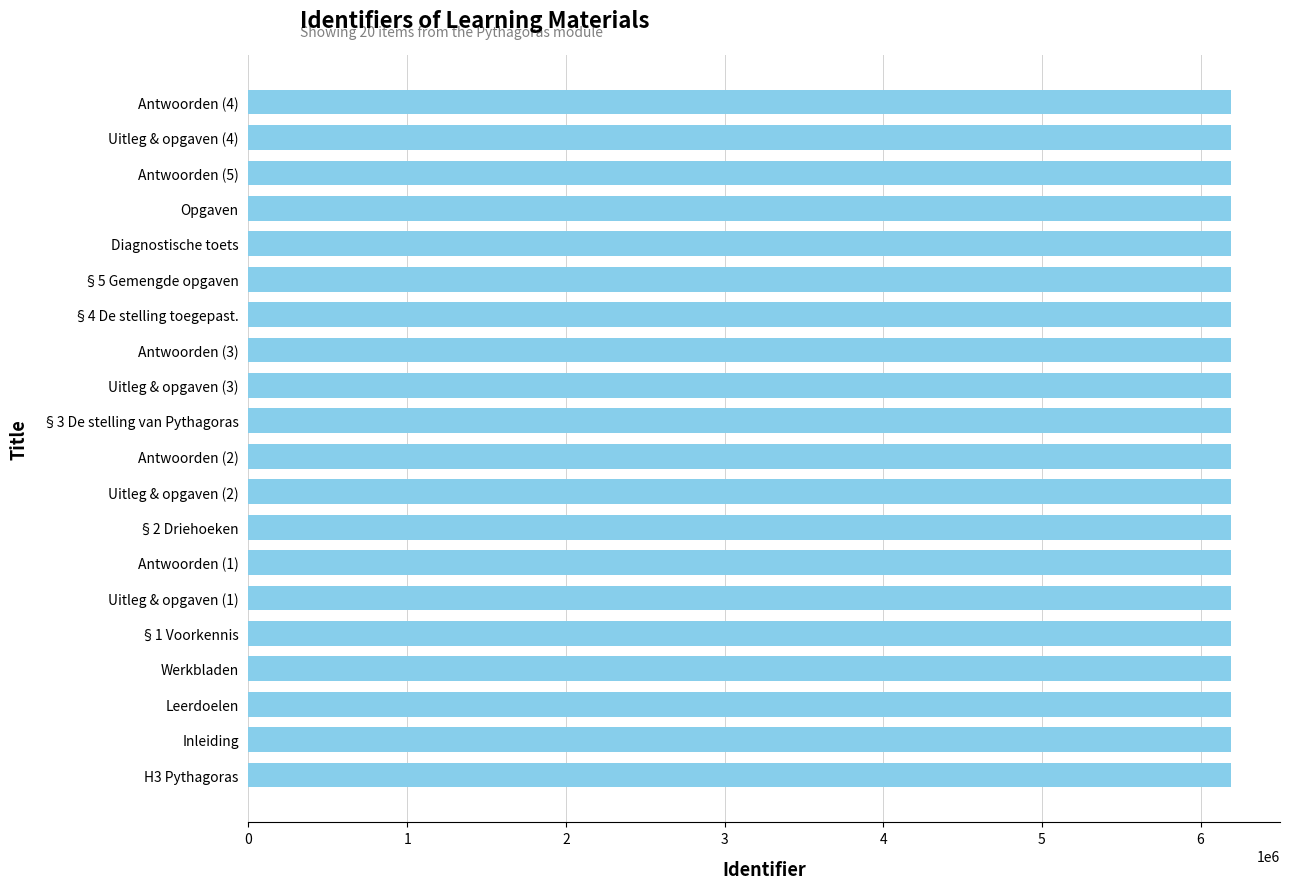

What is the ratio of the value at Antwoorden (1) to the value at §3 De stelling van Pythagoras?

1.0